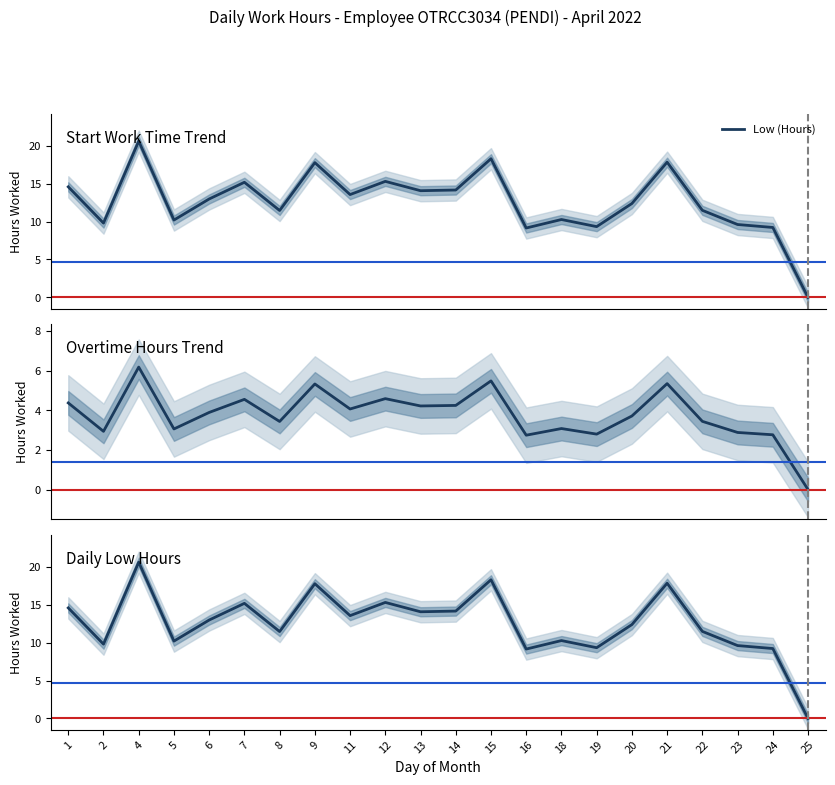

Rank the categories by value from highest to lowest.

4, 15, 21, 9, 12, 7, 1, 14, 13, 11, 6, 20, 22, 8, 18, 5, 2, 23, 19, 24, 16, 25